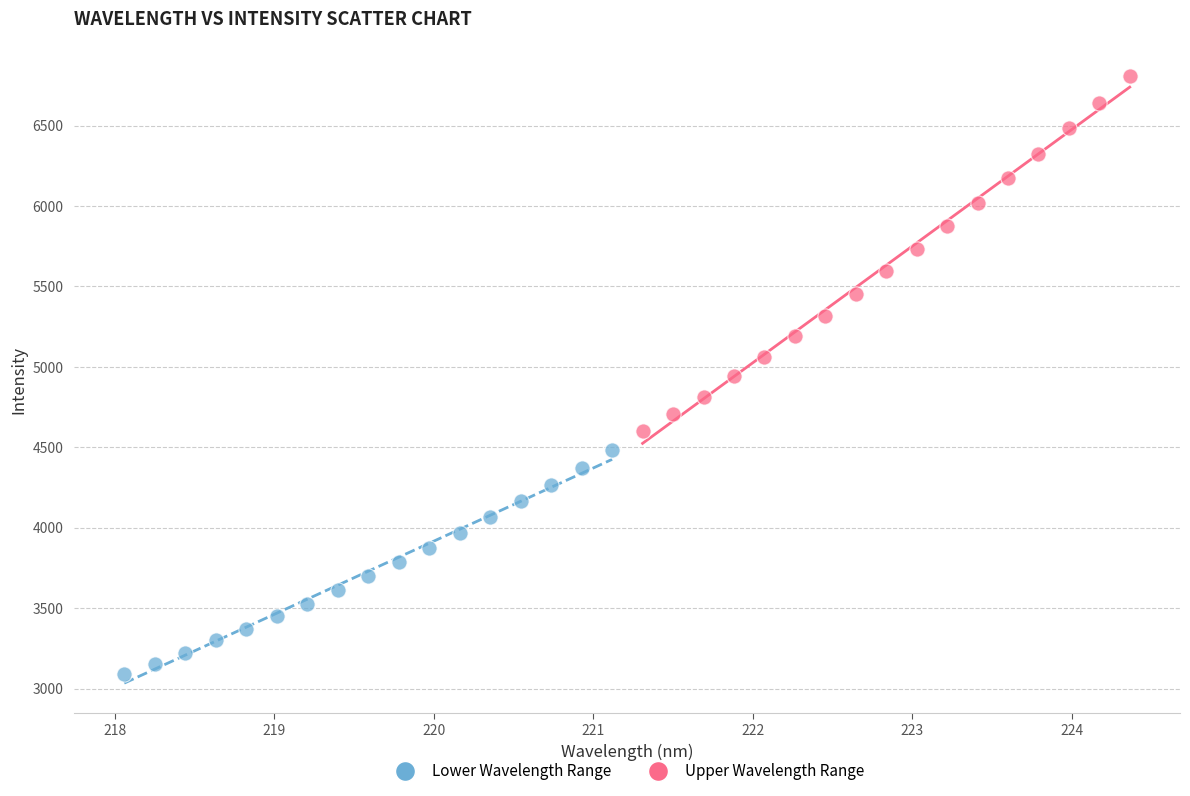

Which series has the largest Y range (max minus min)?

Upper Wavelength Range